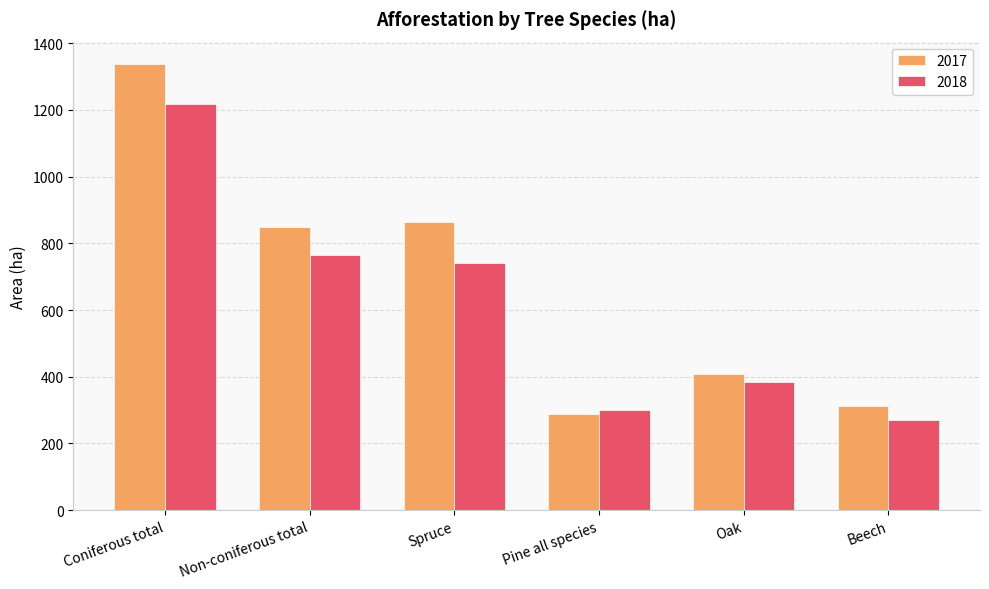

Rank the categories by 2017 value from highest to lowest.

Coniferous total, Spruce, Non-coniferous total, Oak, Beech, Pine all species